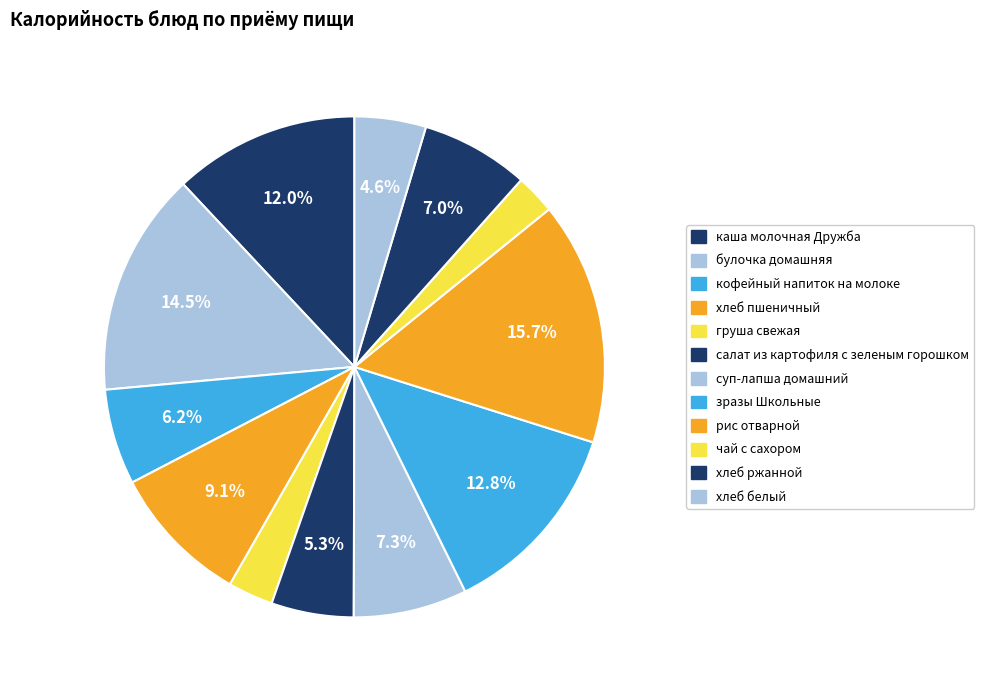

The чай с сахором slice represents 3% of the pie. True or false?

True